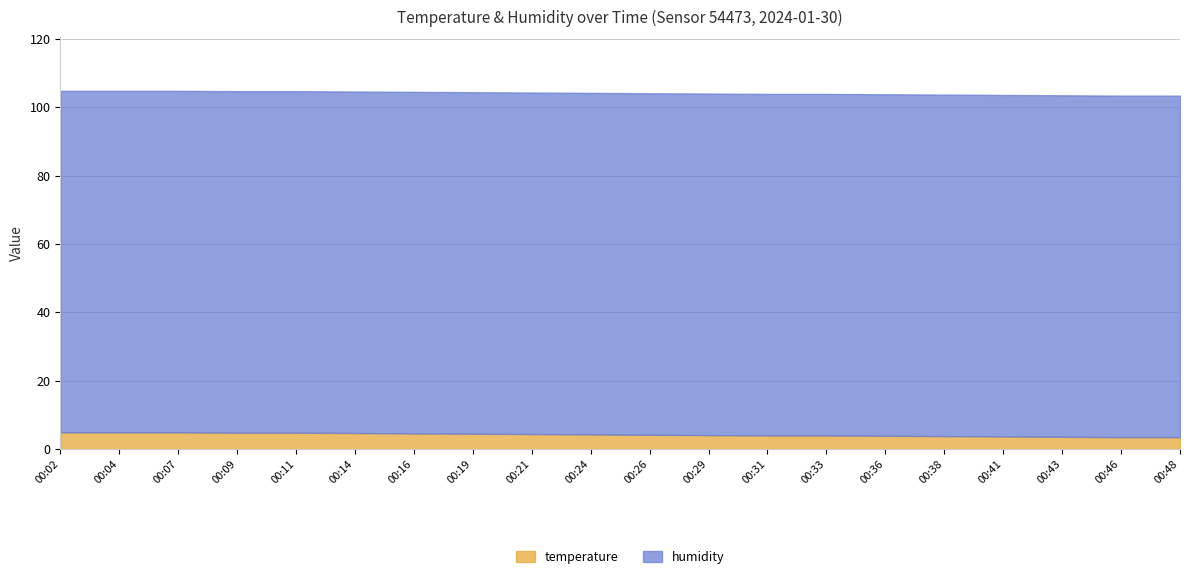

Rank the series by their maximum value, from lowest to highest.

temperature, humidity